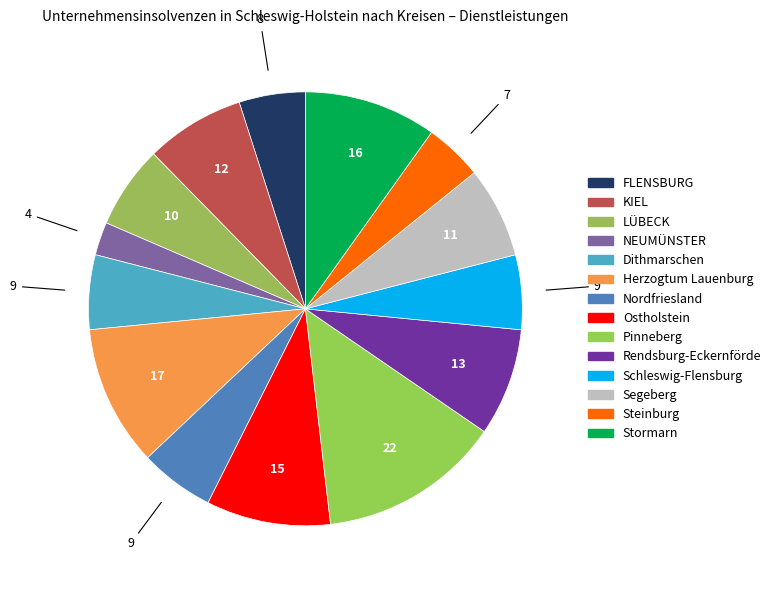

How many segments does this pie chart have?

14